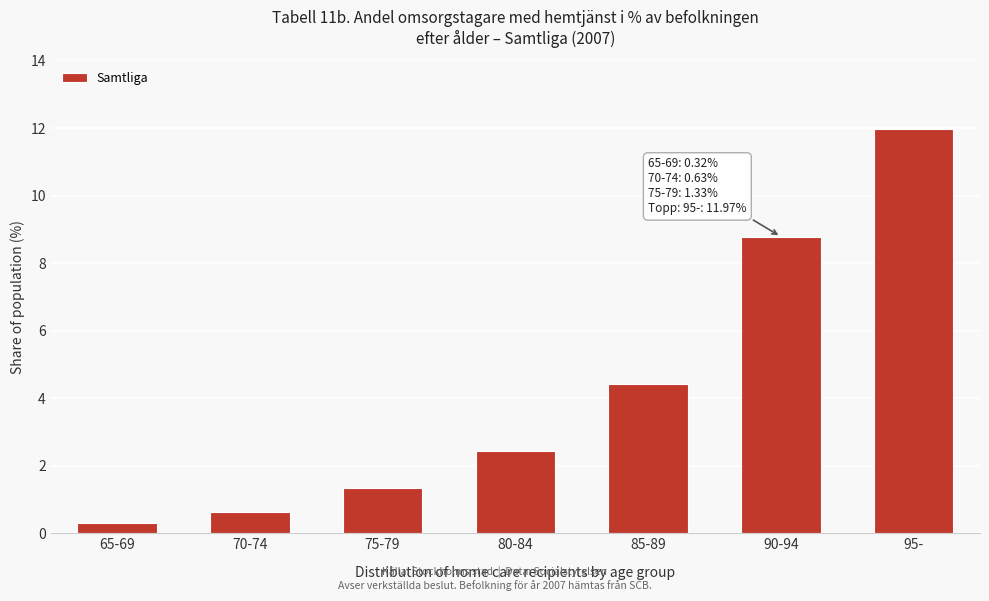

Reading left to right, what are all the values shown in this chart?

65-69=0.3	70-74=0.6	75-79=1.3	80-84=2.4	85-89=4.4	90-94=8.8	95-=12.0